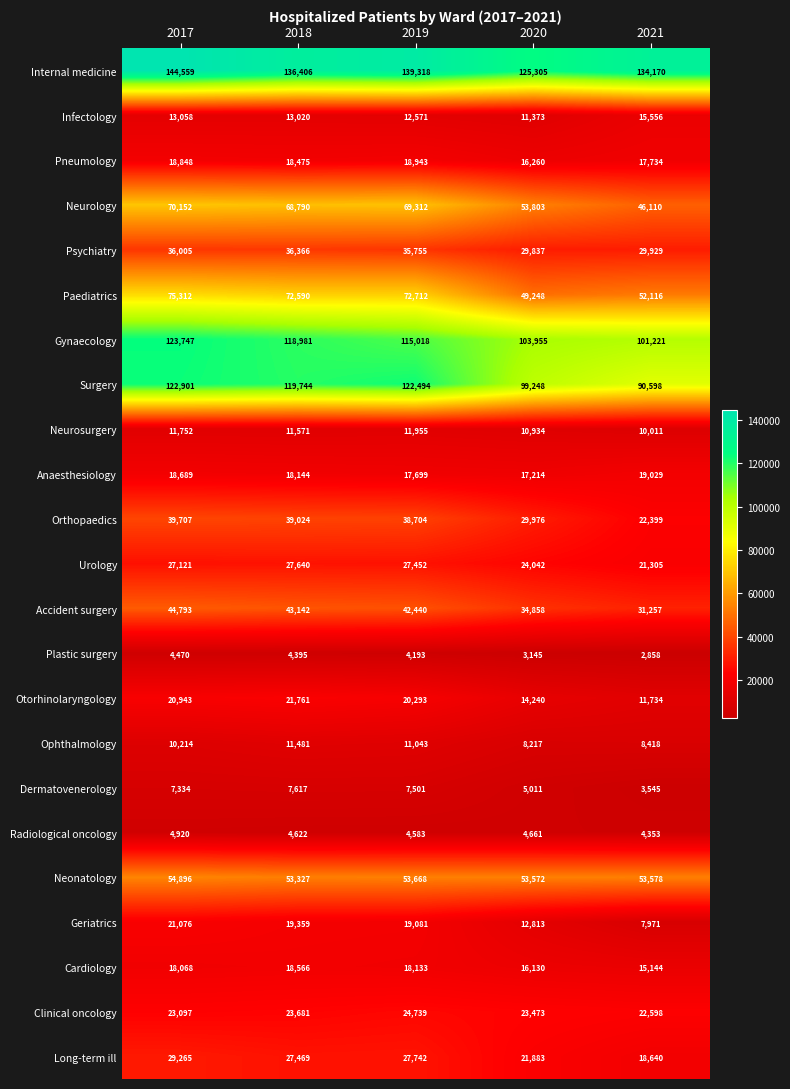

Is the value of Geriatrics at 2020 greater than the value of Plastic surgery at 2018?

Yes